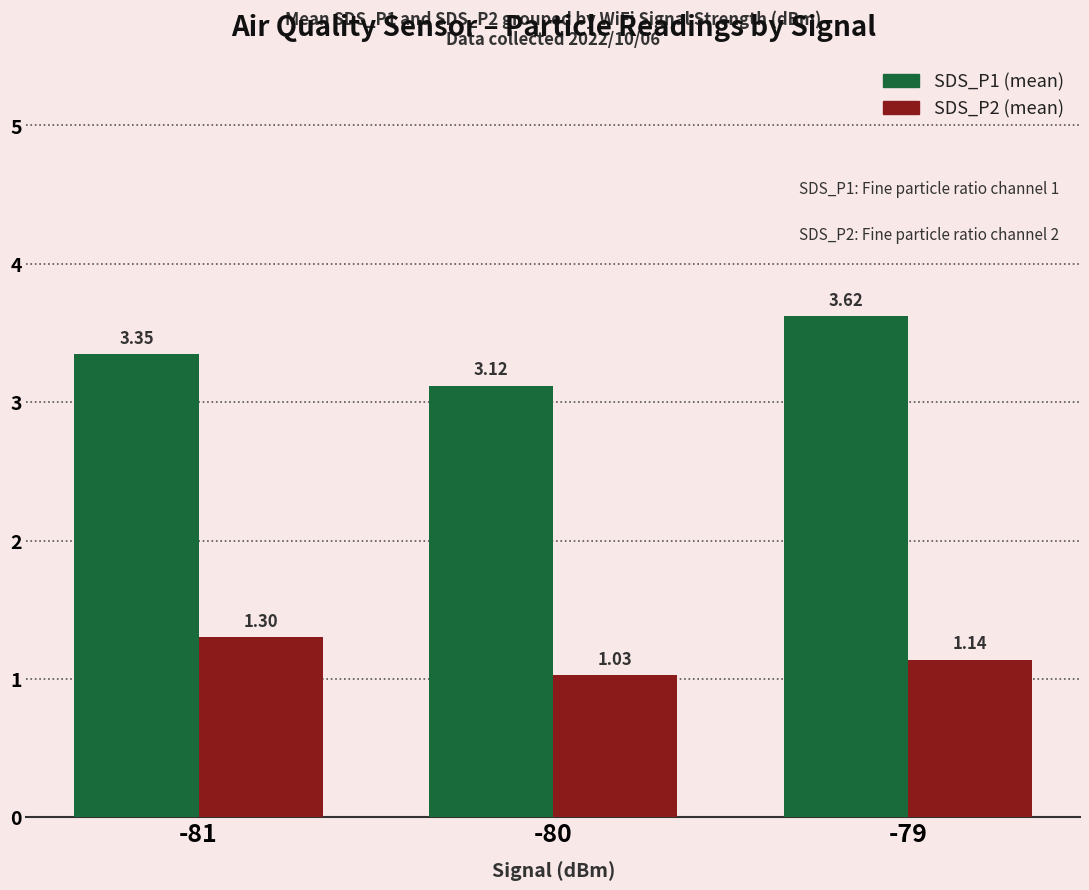

What is the spread (max minus min) of values at -80?

2.1